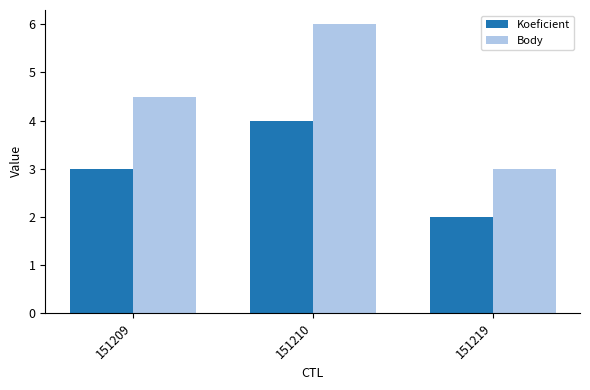

What is the total value across all series at 151210?

10.0